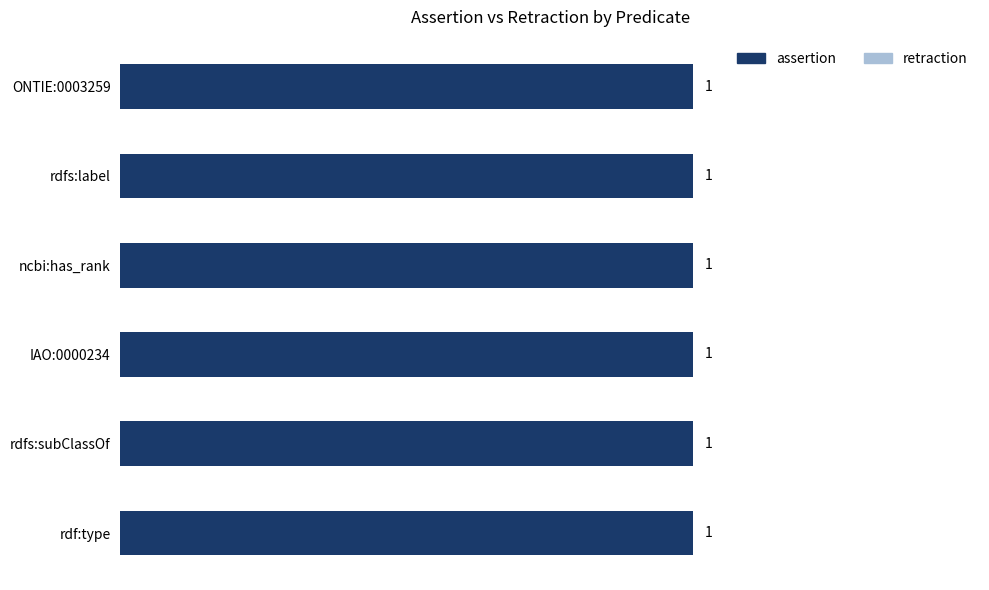

Reading left to right, transcribe all the data shown in this chart.

assertion: ONTIE:0003259=1	rdfs:label=1	ncbi:has_rank=1	IAO:0000234=1	rdfs:subClassOf=1	rdf:type=1
retraction: ONTIE:0003259=0	rdfs:label=0	ncbi:has_rank=0	IAO:0000234=0	rdfs:subClassOf=0	rdf:type=0